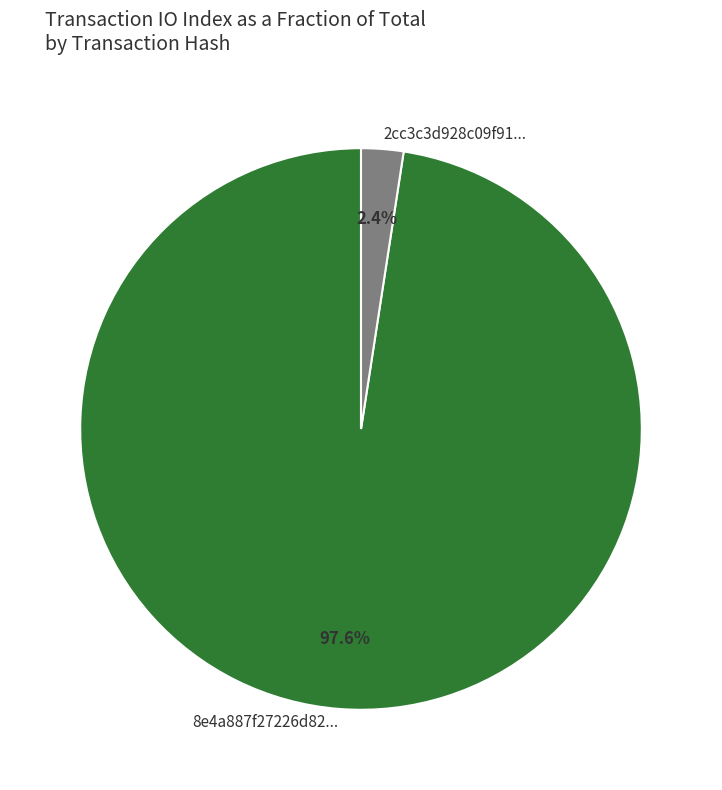

Does any single category account for the majority?

Yes